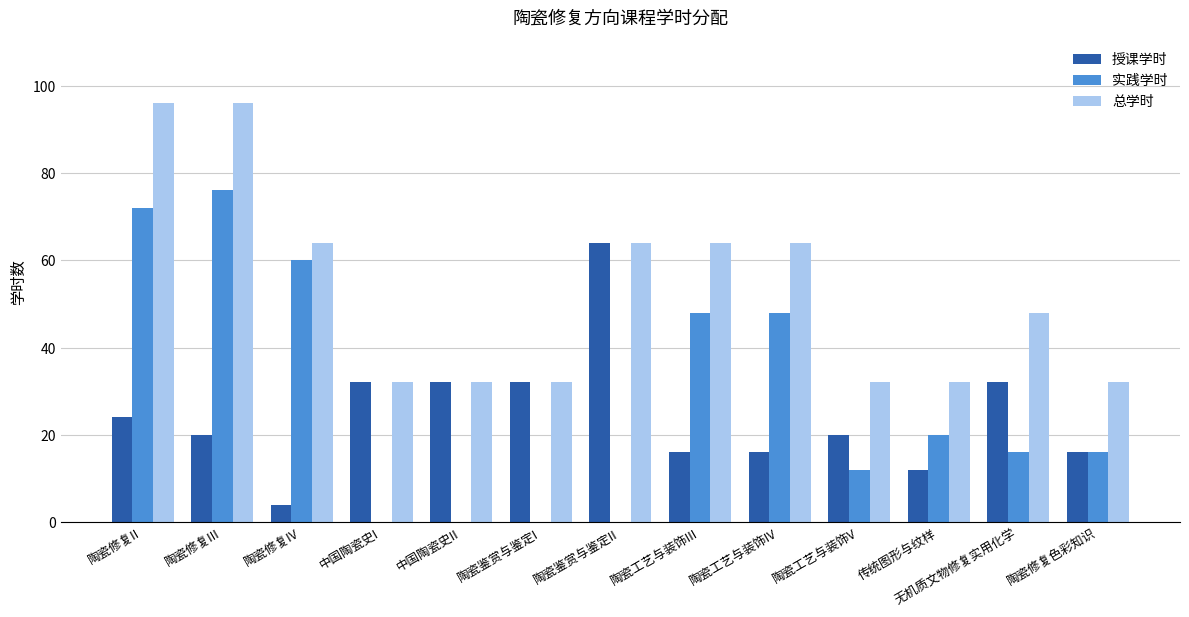

What is the highest value of the 授课学时 series?

64